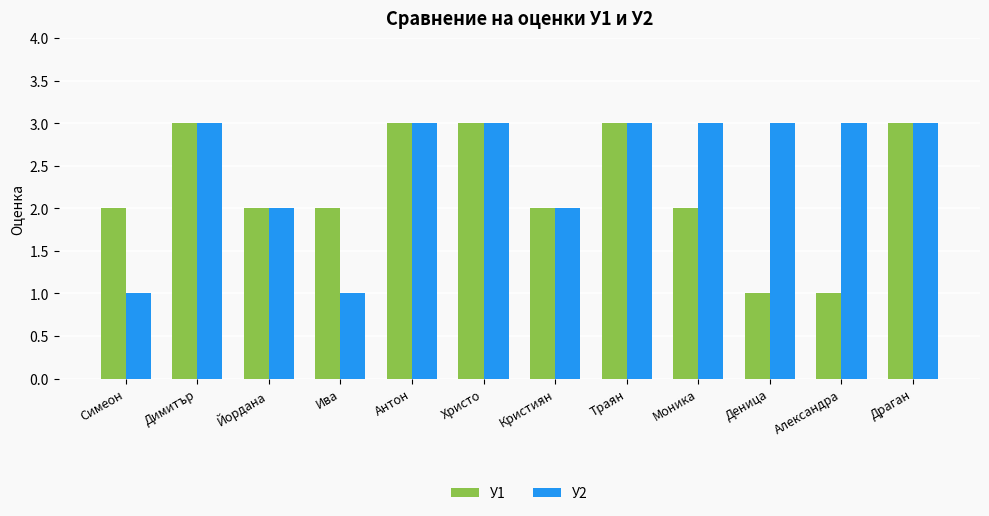

Between Христо and Деница, which series saw the biggest shift?

У1